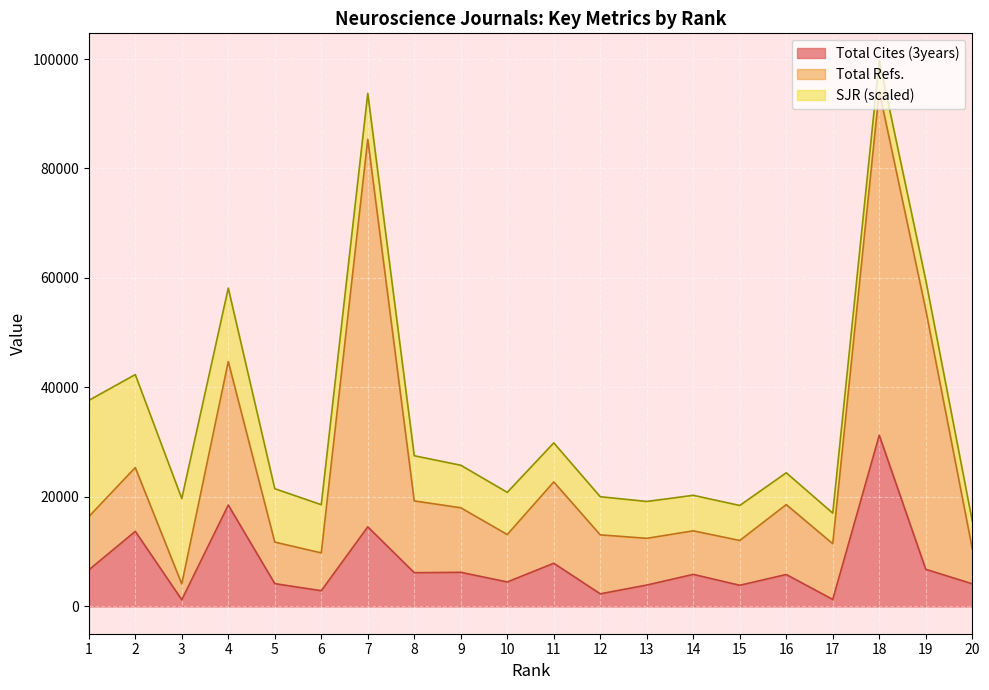

At which label does Total Cites (3years) first exceed 5857?

1